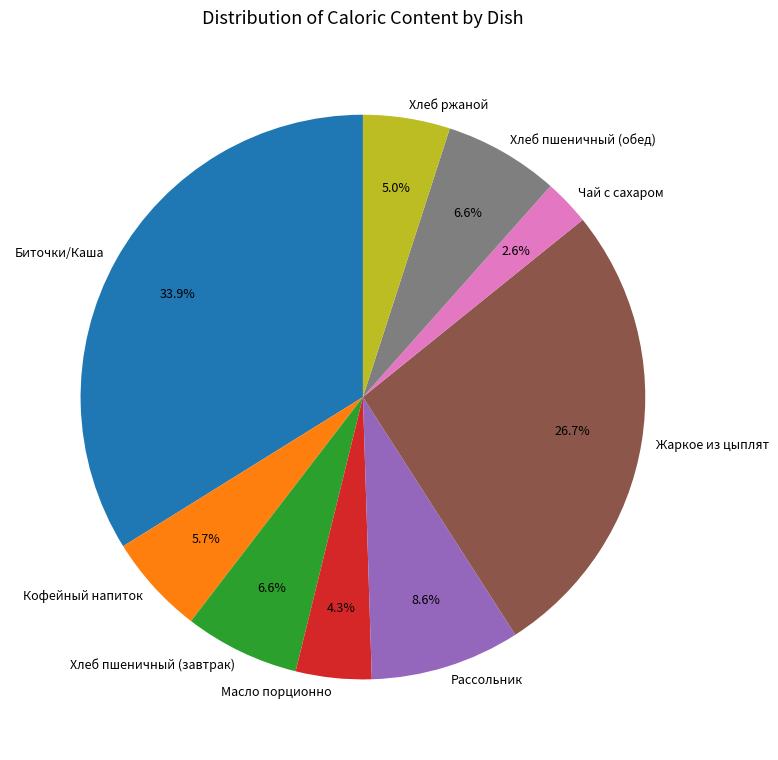

How many slices are in this pie chart?

9